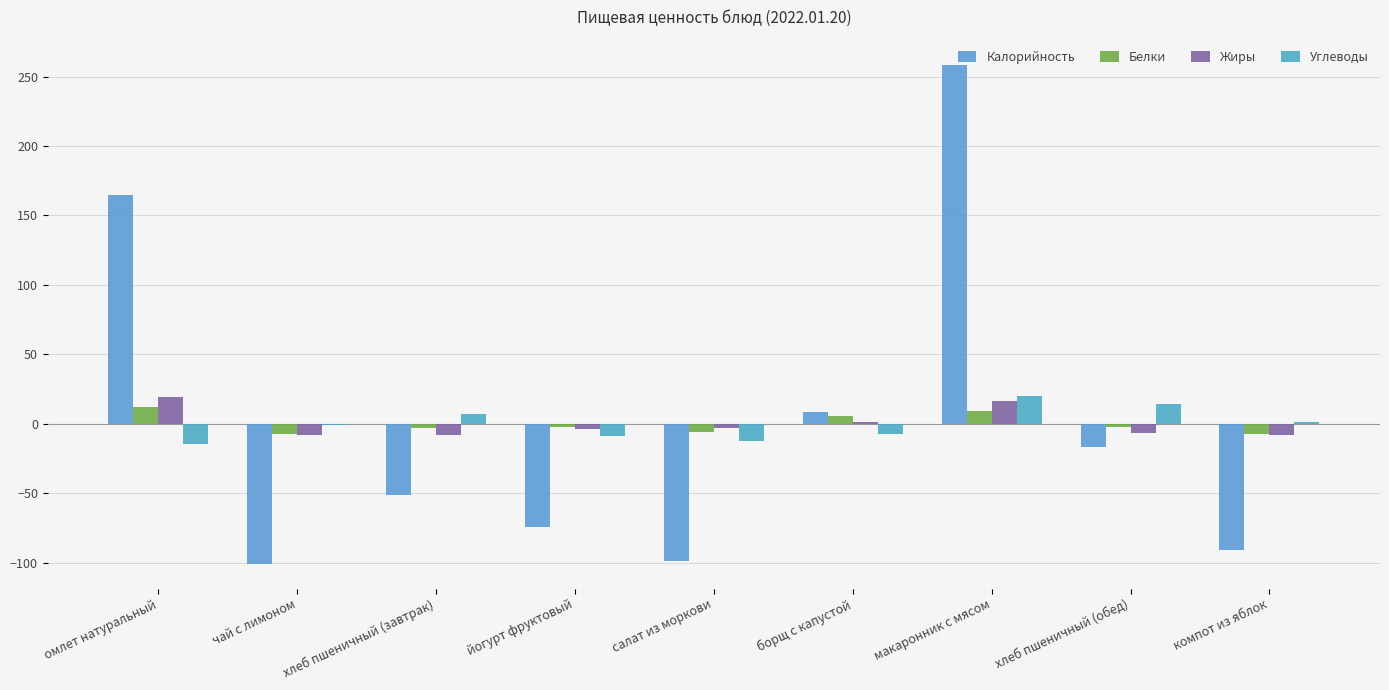

What position from the right is салат из моркови?

5